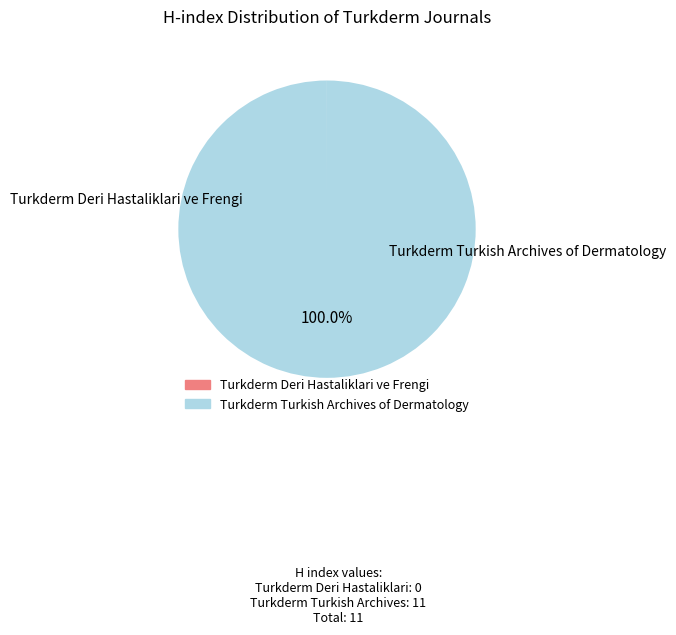

What is the largest slice in the pie chart?

Turkderm Turkish Archives of Dermatology